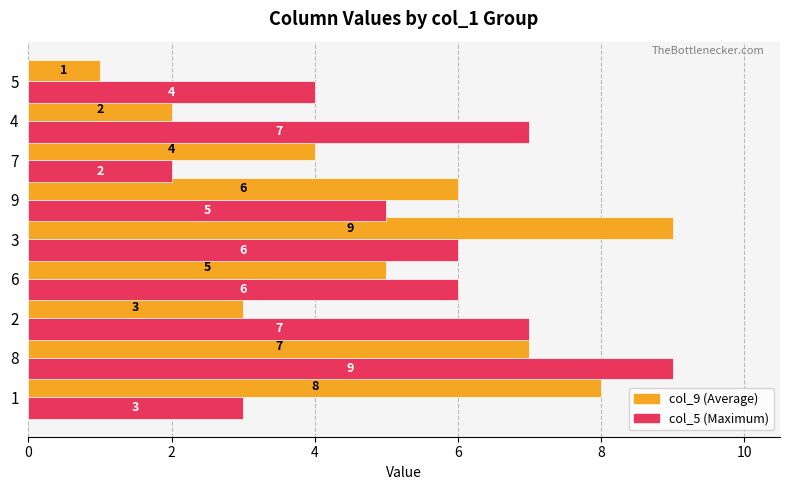

At which label does col_5 (Maximum) reach its minimum?

7